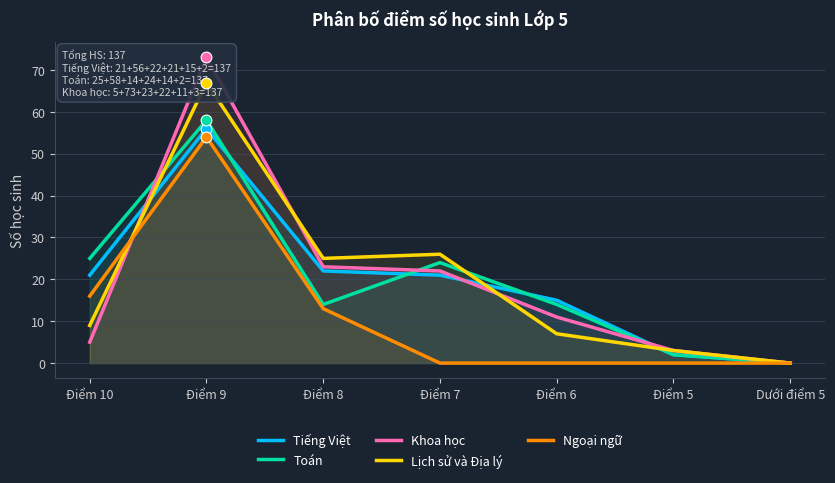

Which series reaches the maximum Y coordinate?

Khoa học